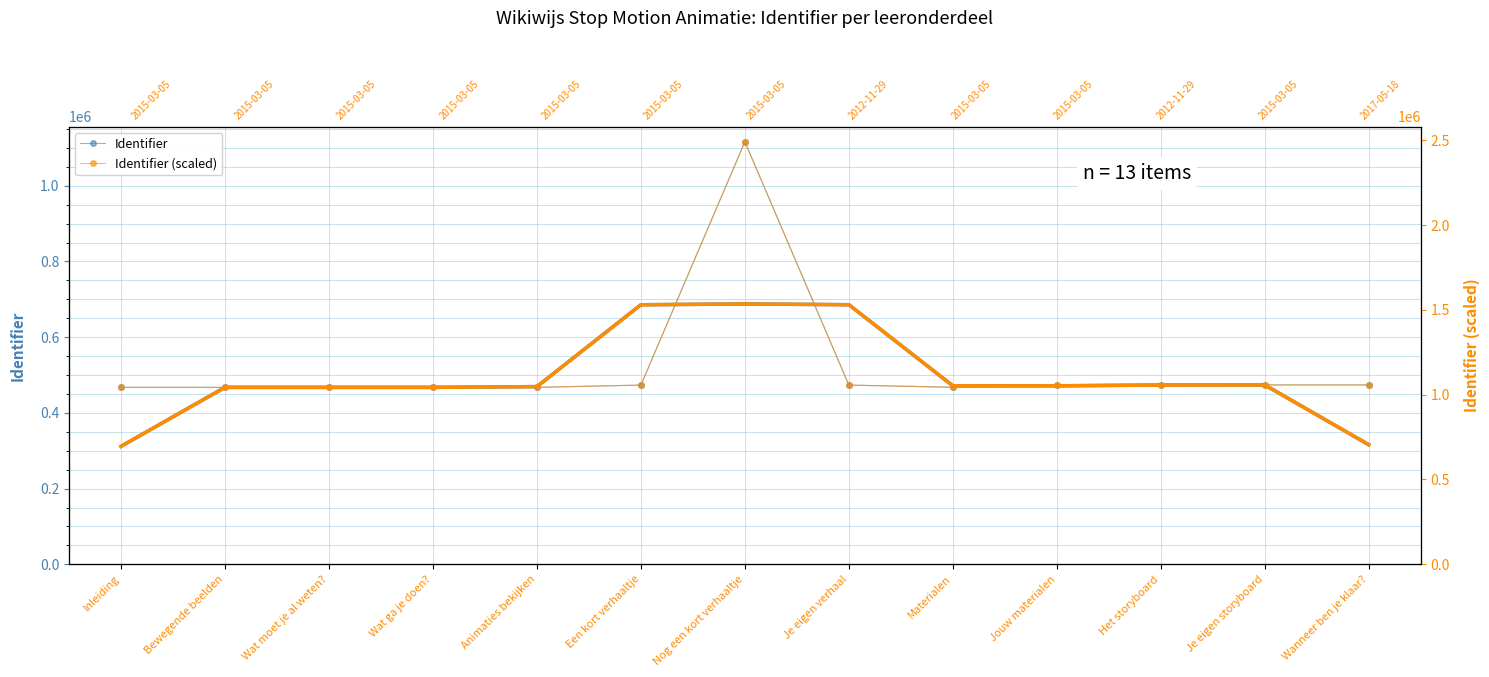

Reading right to left, transcribe all the data shown in this chart.

Identifier: 473771.0	473766.0	473396.0	473357.0	467632.0	473353.0	1116049.0	473359.0	467343.0	467342.0	467341.0	467340.0	467338.0
Identifier (smooth): 315845.7	473644.3	473506.3	471461.7	471447.3	685678.0	687587.0	685583.7	469348.0	467342.0	467341.0	467339.7	311559.3
Identifier (scaled): 1057503.3	1057492.1	1056666.3	1056579.2	1043800.5	1056570.3	2491130.7	1056583.7	1043155.4	1043153.1	1043150.9	1043148.7	1043144.2
Identifier scaled (smooth): 704998.5	1057220.6	1056912.5	1052348.6	1052316.6	1530500.5	1534761.6	1530289.9	1047630.7	1043153.1	1043150.9	1043147.9	695431.0